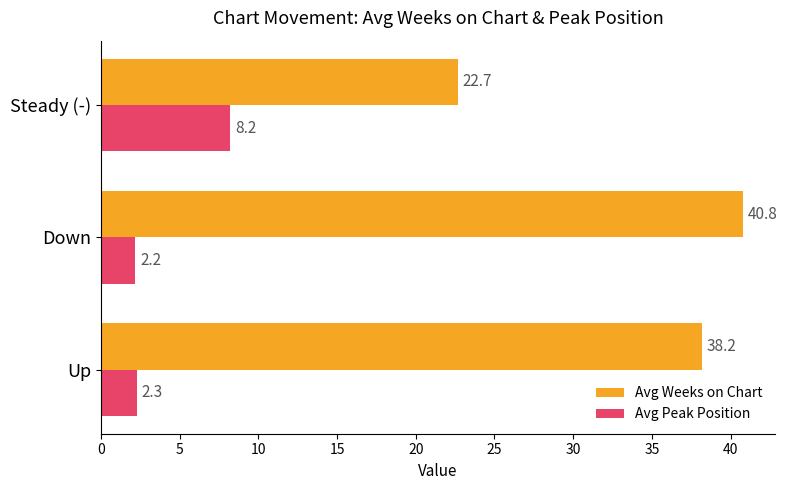

Which series changed the most between Up and Down?

Avg Weeks on Chart